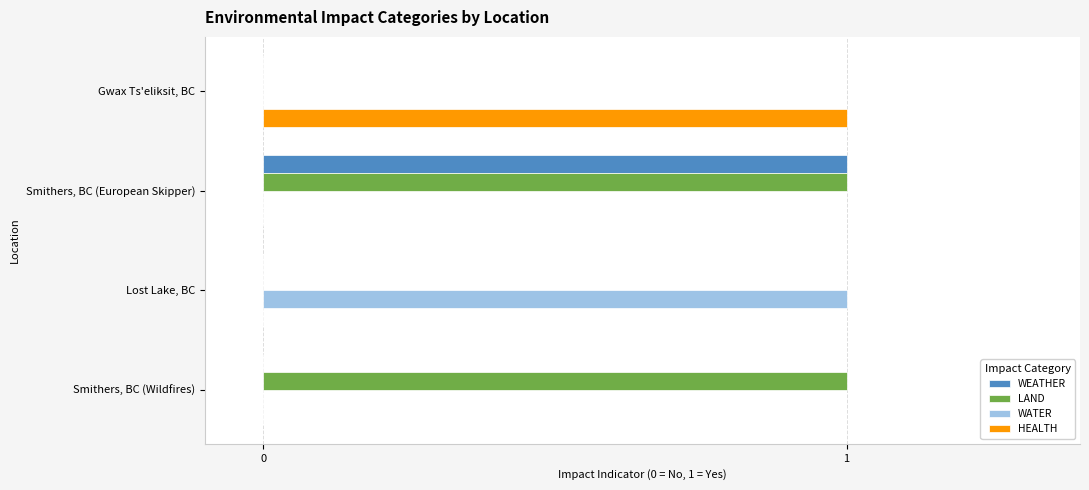

Which series has the largest total across all categories?

LAND